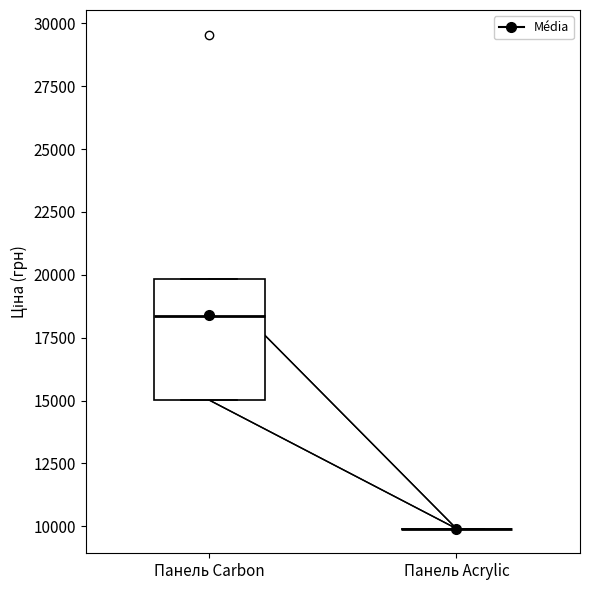

Comparing the boxes themselves (not the whiskers), which one is the tallest?

Панель Carbon